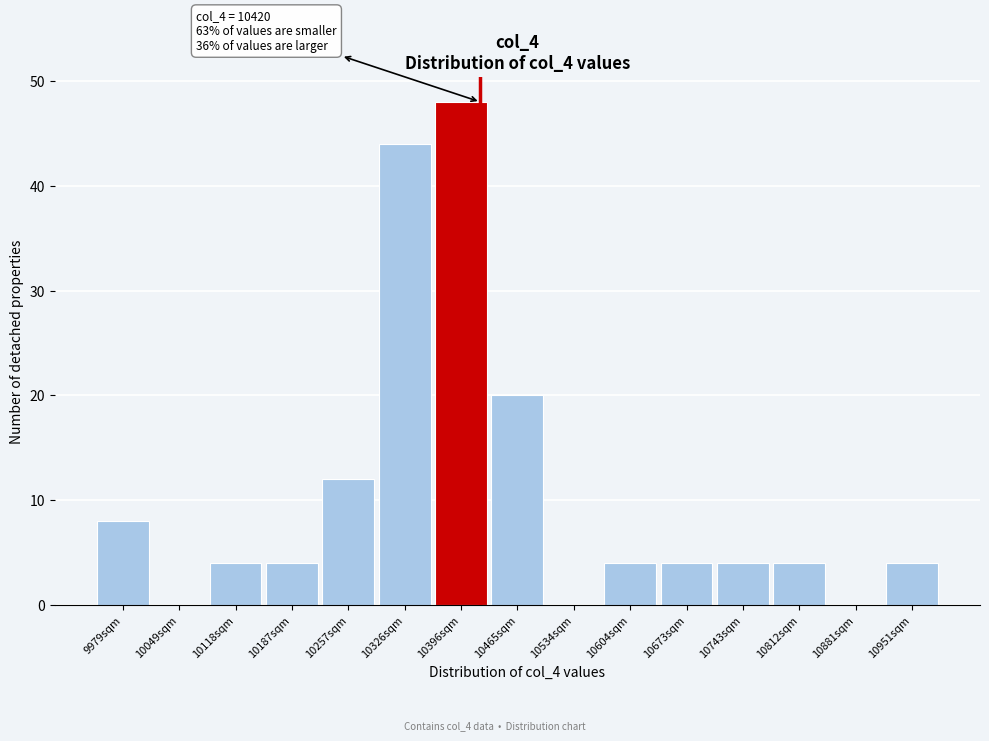

Which range on the x-axis has the tallest bar?

10360 to 10430